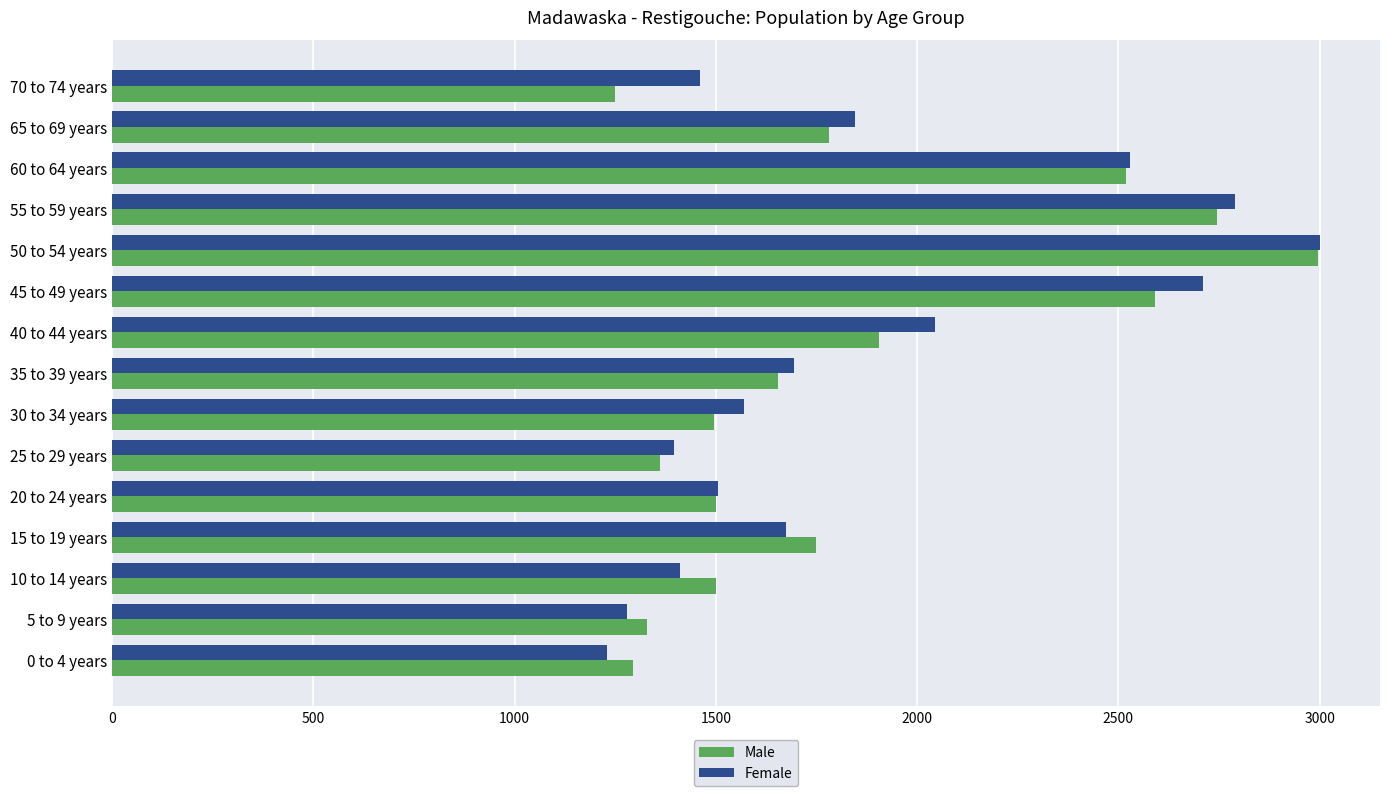

Between 5 to 9 years and 65 to 69 years, which series saw the biggest shift?

Female